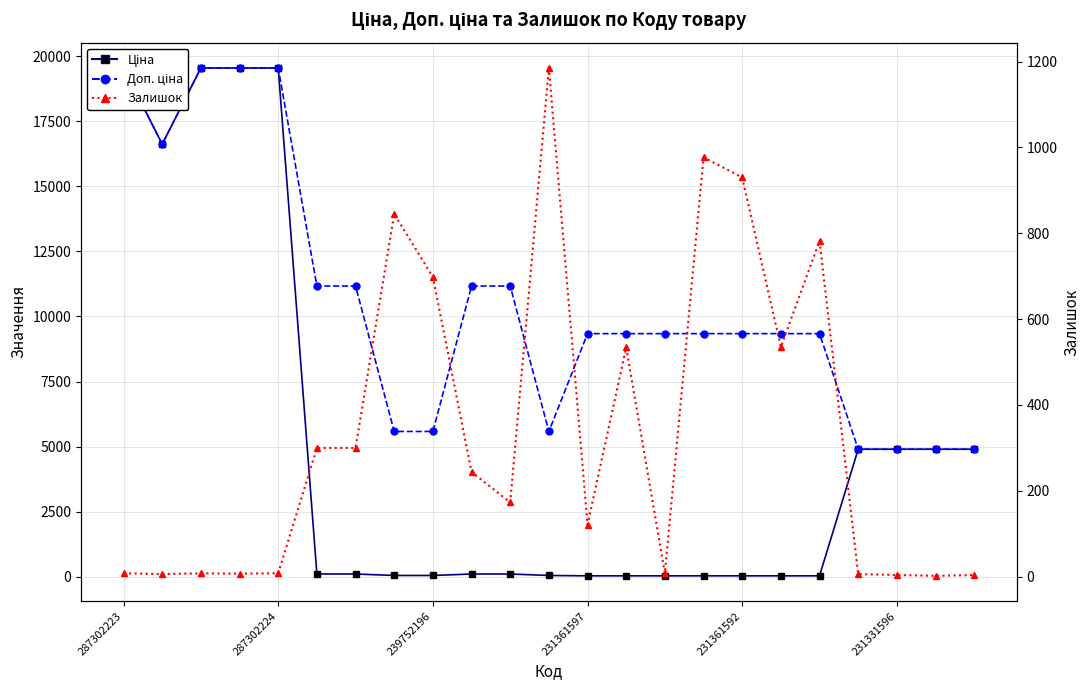

Between 12 and 10, which is larger?

10